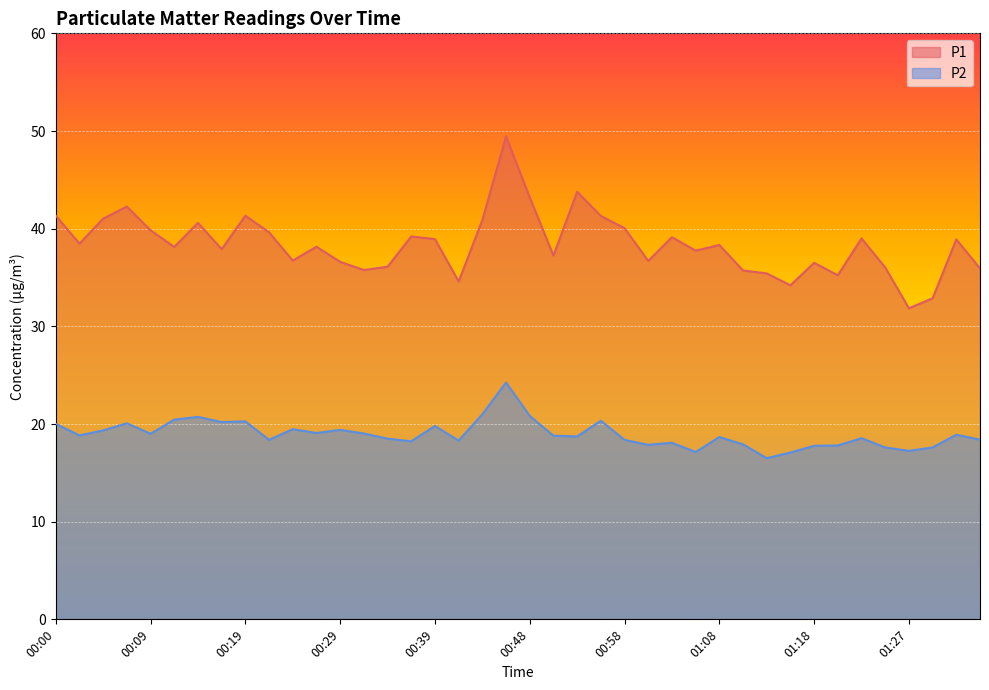

List the series in order of their peak value, lowest first.

P2, P1